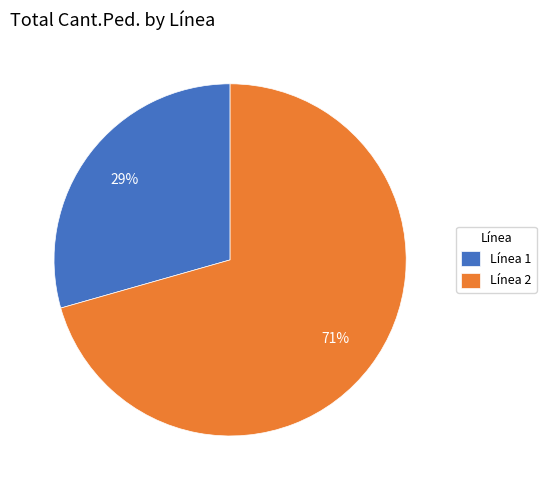

To the nearest percent, what is the average slice percentage?

50%